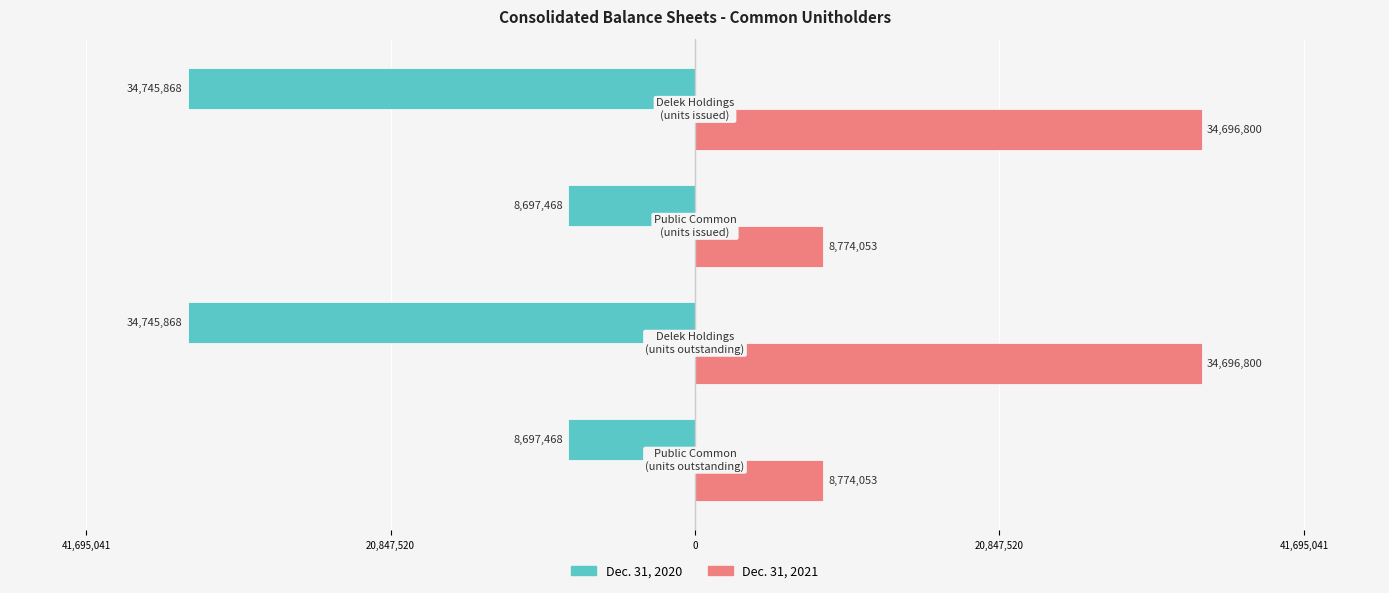

List the series in order of their overall mean, highest first.

Dec. 31, 2021, Dec. 31, 2020